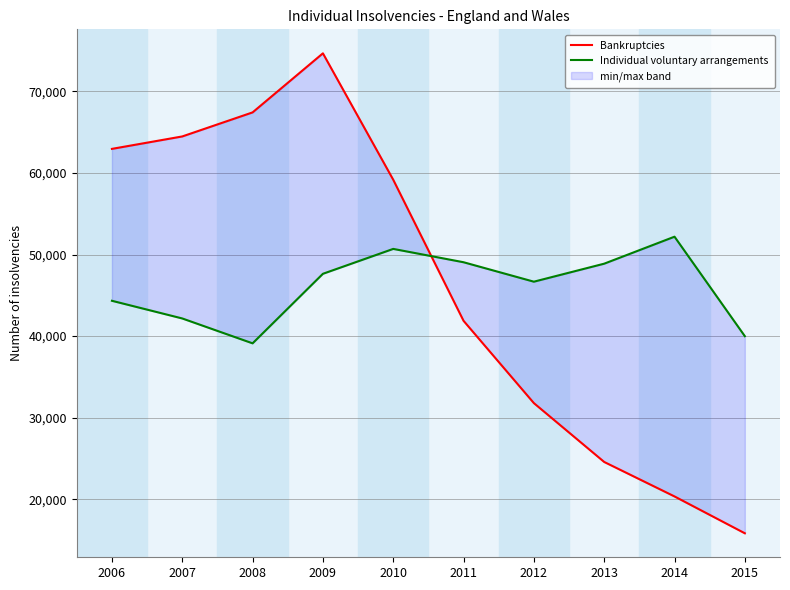

At which category is the sum across all series the highest?

2009